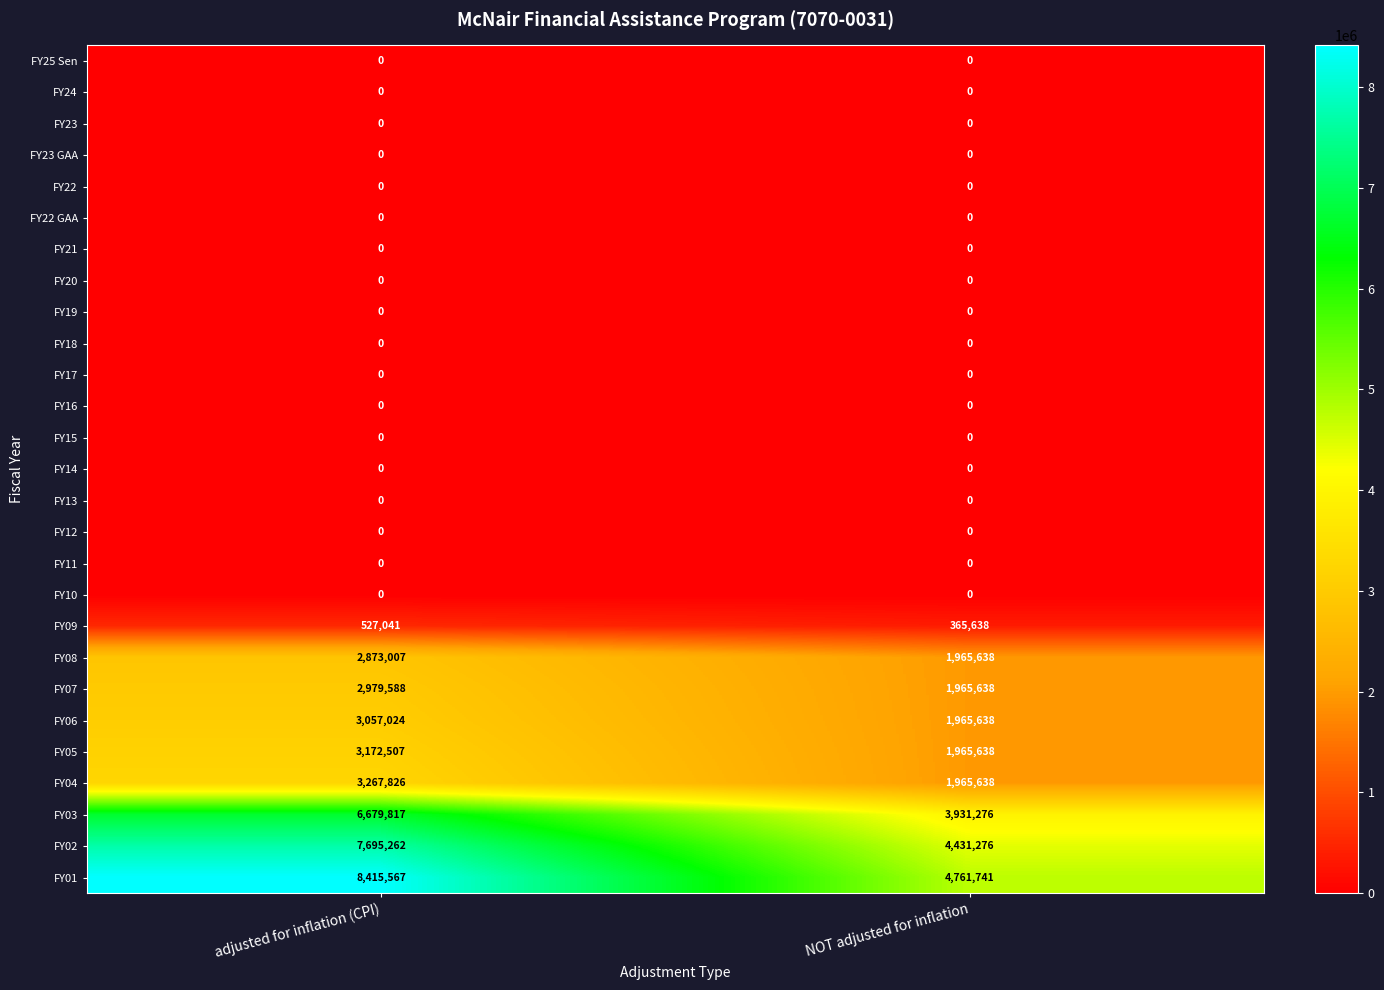

True or false: FY10 has a value of 0 at adjusted for inflation (CPI).

True